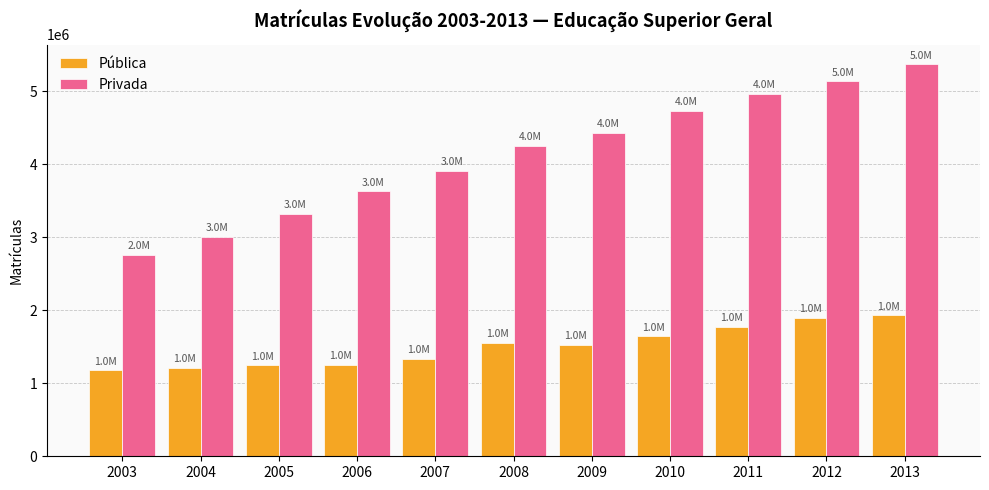

At which category is the sum across all series the highest?

2013